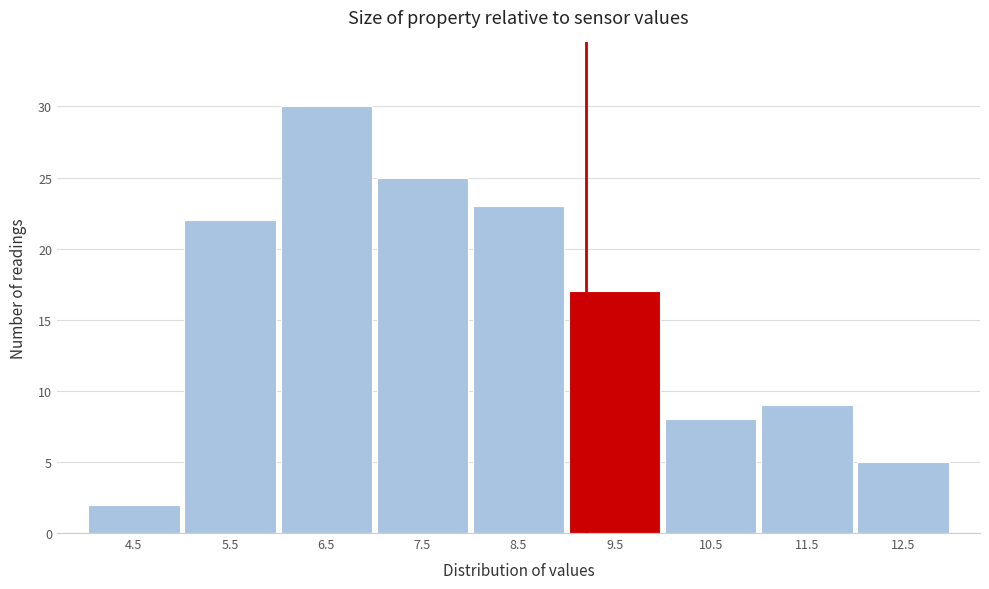

Reading left to right, transcribe all the data shown in this chart.

4.5=2	5.5=22	6.5=30	7.5=25	8.5=23	9.5=17	10.5=8	11.5=9	12.5=5